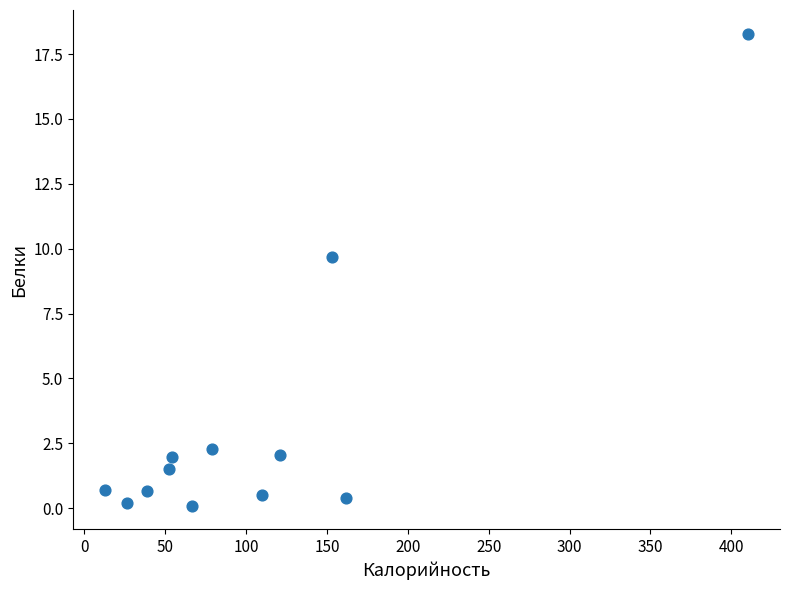

What Y value in the scatter plot is closest to 9?

9.7